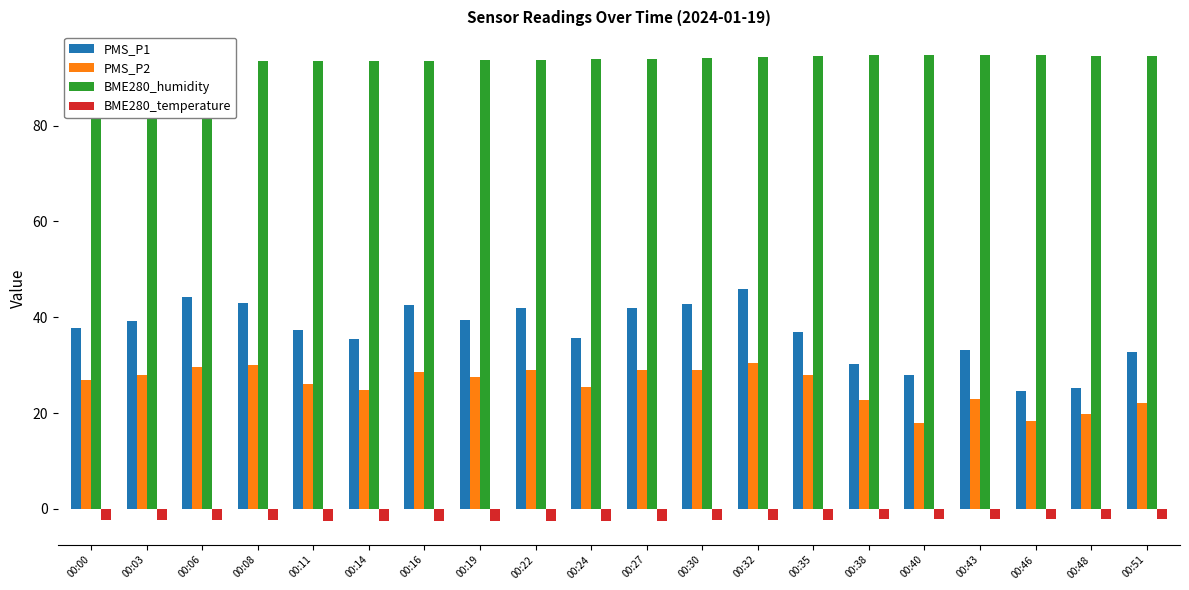

What is the greatest value displayed?

94.8